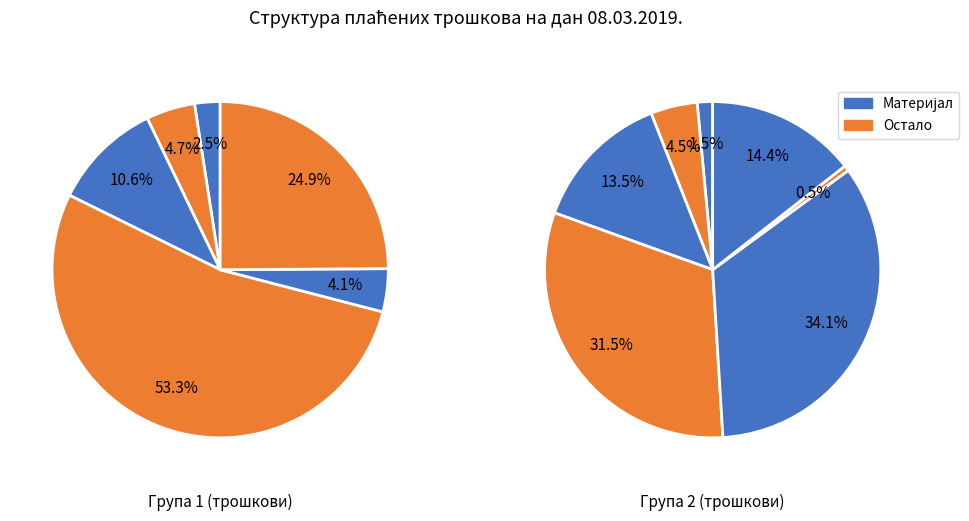

The САНИТЕТСКИ И МЕДИЦИНСКИ ПОТРОШНИ МАТЕРИЈАЛ slice represents 47% of the pie. True or false?

False